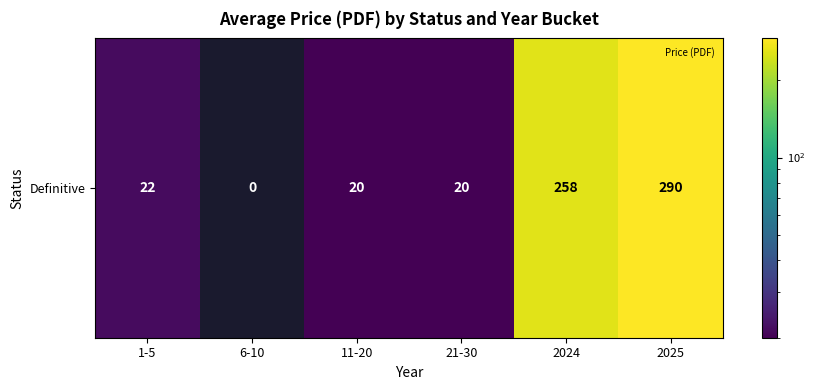

Rank the categories by value from lowest to highest.

6-10, 11-20, 21-30, 1-5, 2024, 2025